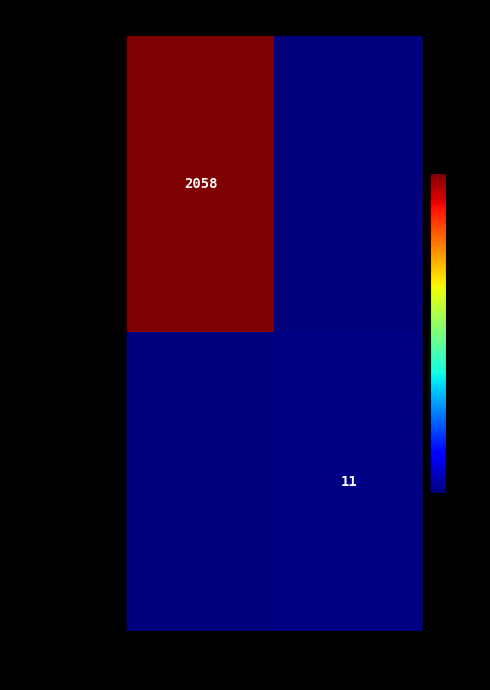

Is the value of c834ad47... at 1 greater than the value of b63268c6... at -1?

No